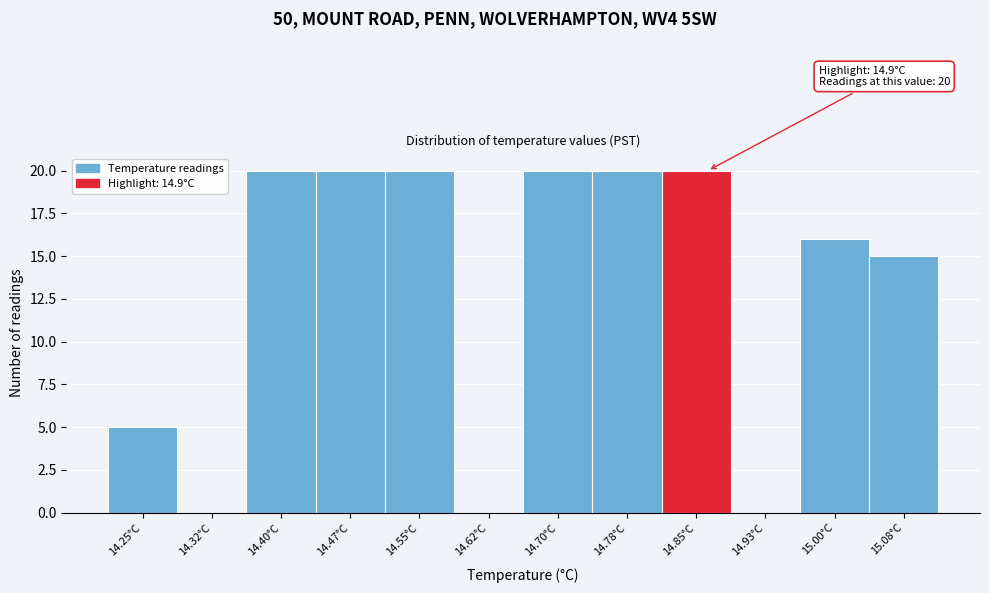

Reading right to left, transcribe all the data shown in this chart.

15.08°C=15	15.00°C=16	14.93°C=0	14.85°C=20	14.78°C=20	14.70°C=20	14.62°C=0	14.55°C=20	14.47°C=20	14.40°C=20	14.32°C=0	14.25°C=5